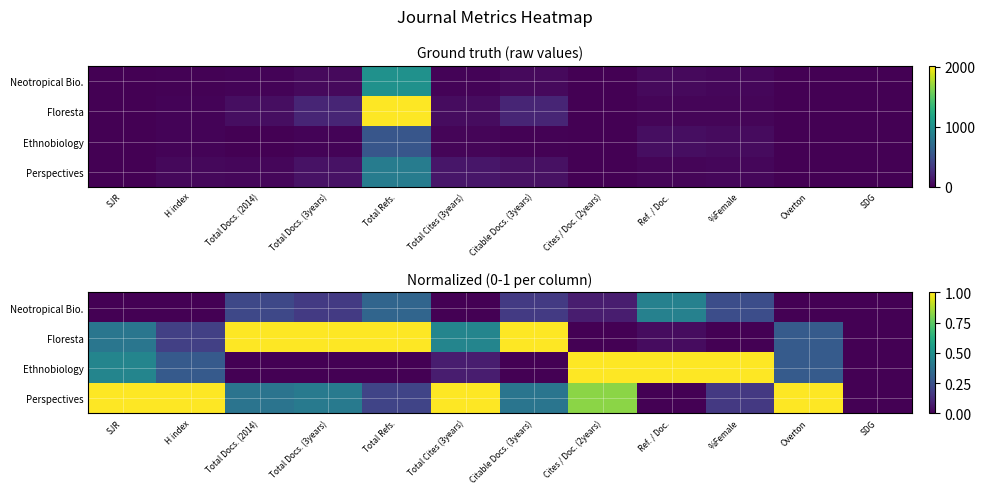

Which has a higher value, Ref. / Doc. or %Female?

Ref. / Doc.